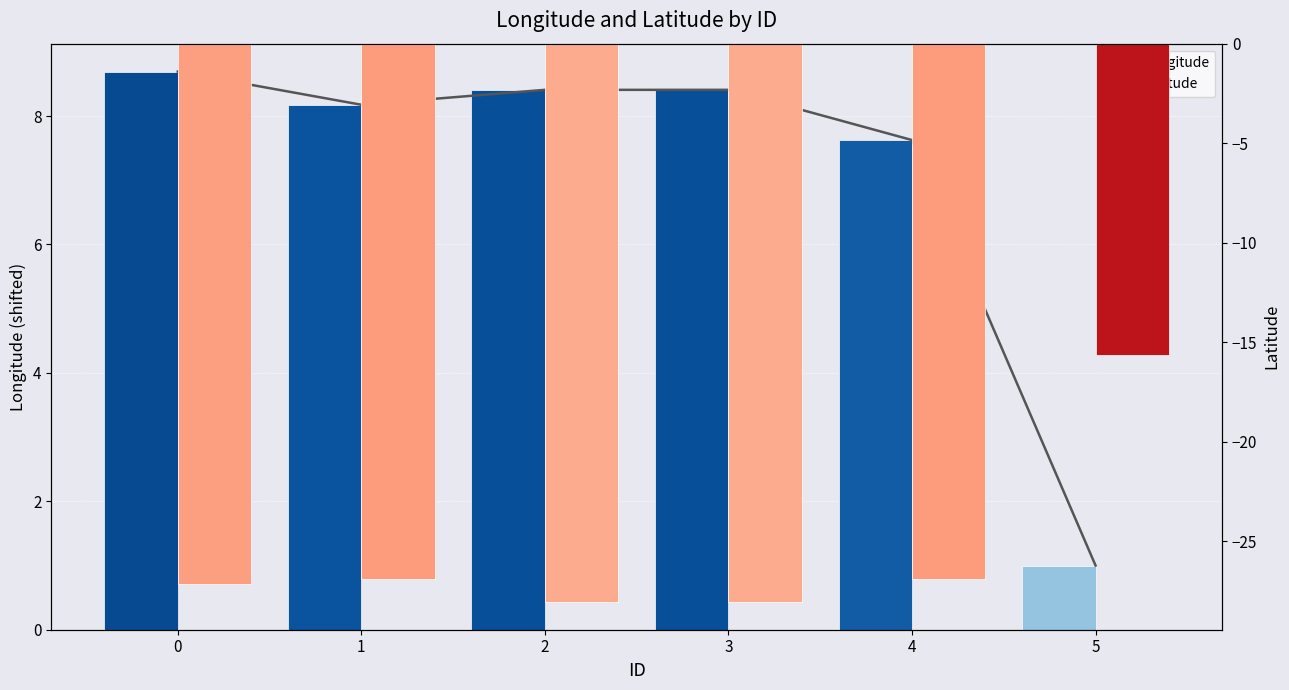

How many bars are there in each group?

2